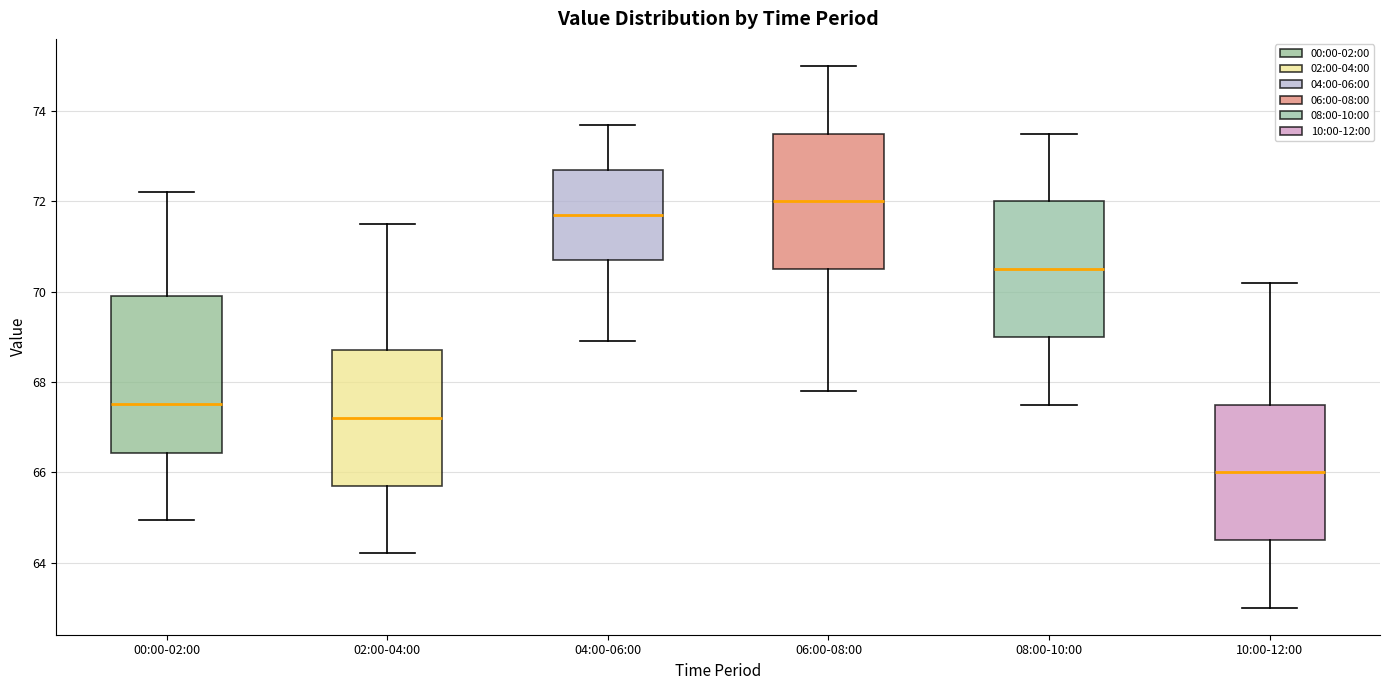

Which box is the tallest, from its lower edge to its upper edge?

00:00-02:00